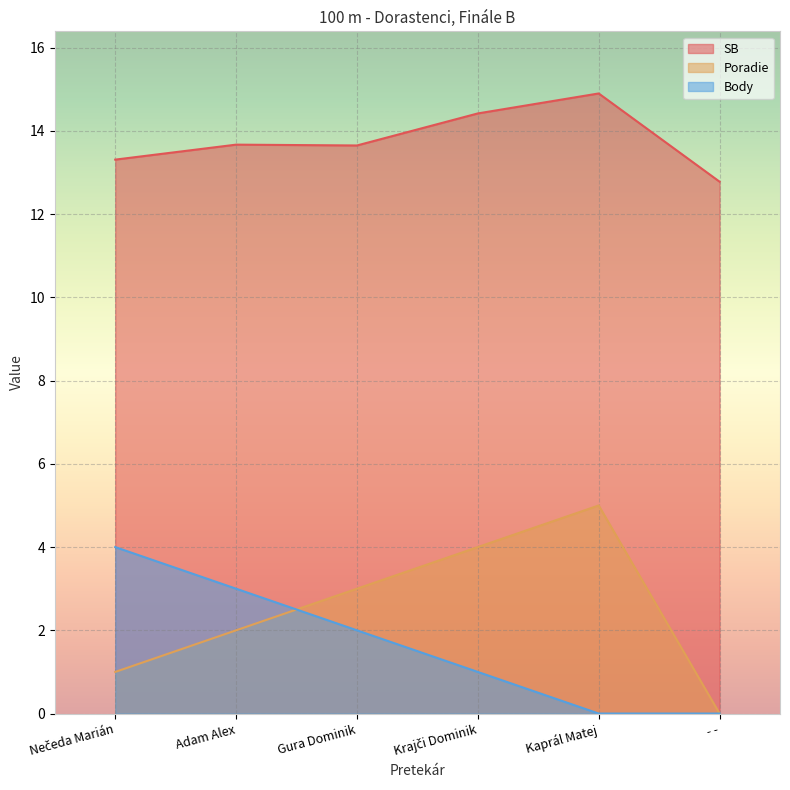

What value does the SB series have at Gura Dominik?

13.7